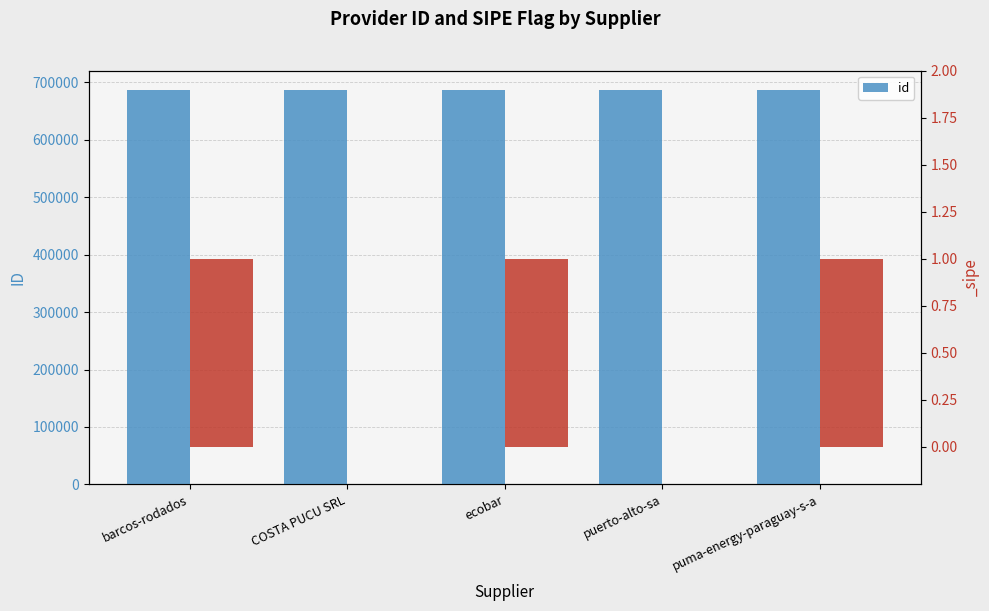

Which has a higher value, puerto-alto-sa or barcos-rodados?

barcos-rodados